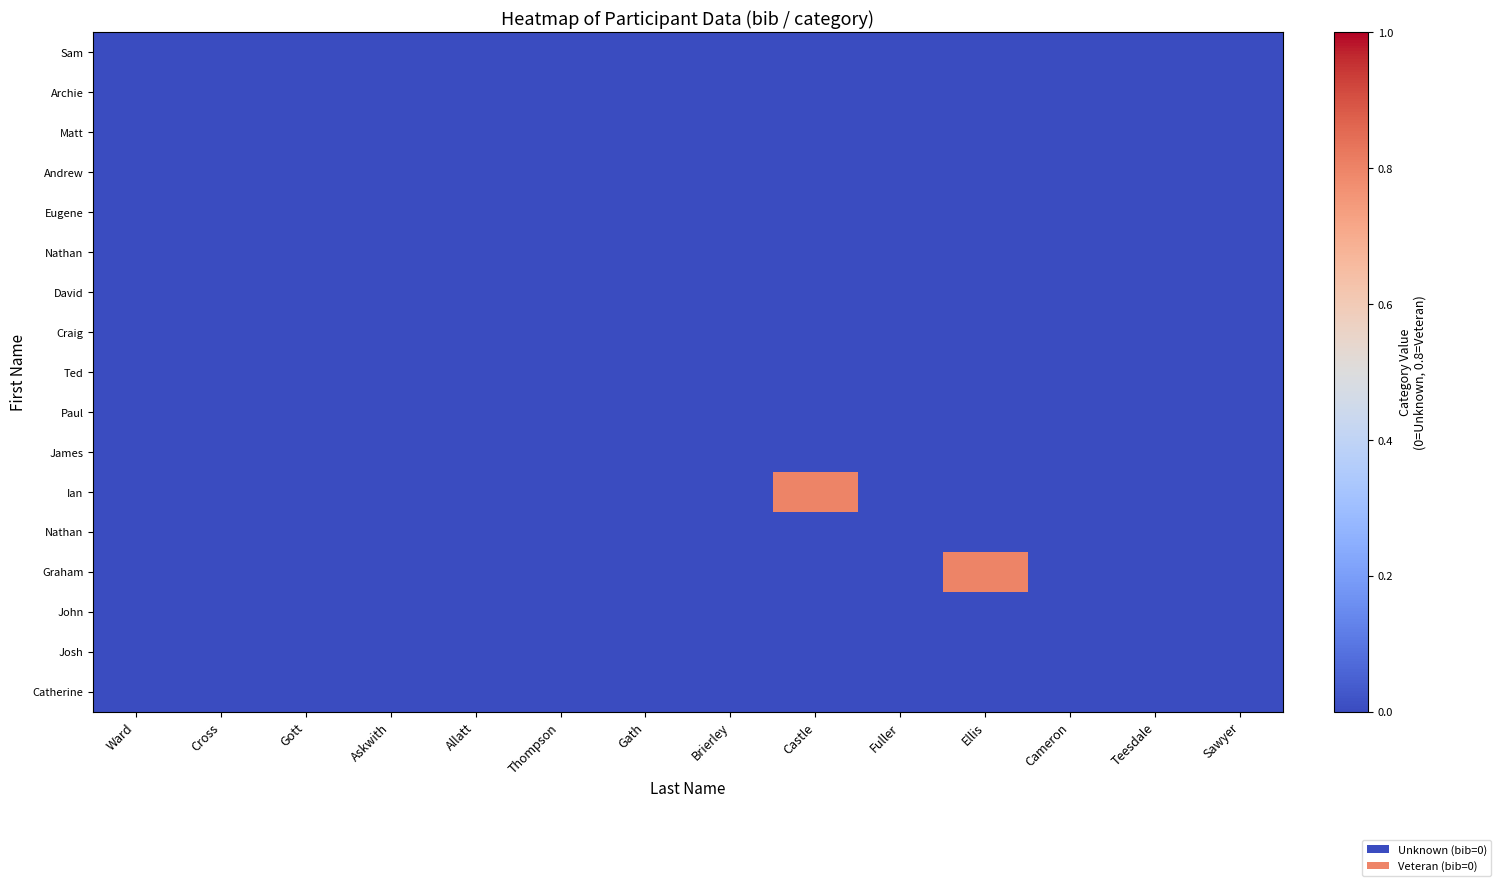

What is the maximum value shown in the chart?

0.8